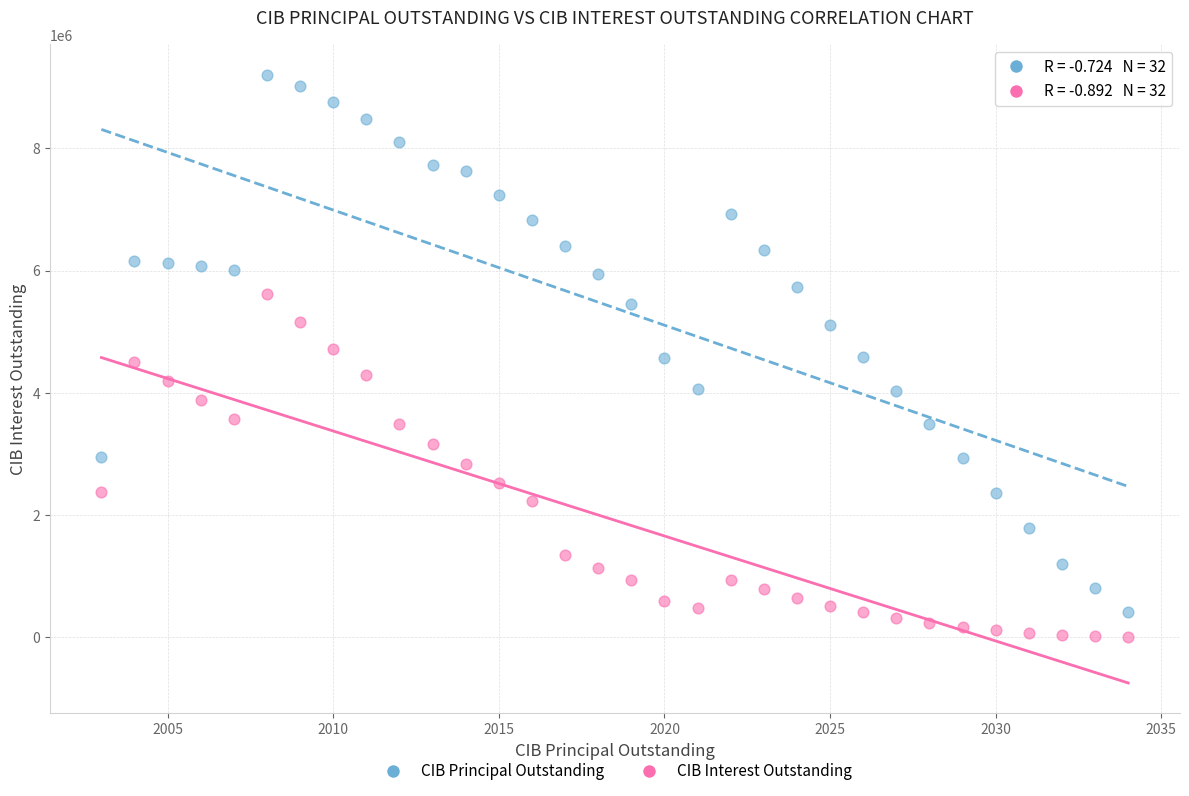

What is the X range (max minus min) for the scatter plot?

31.0